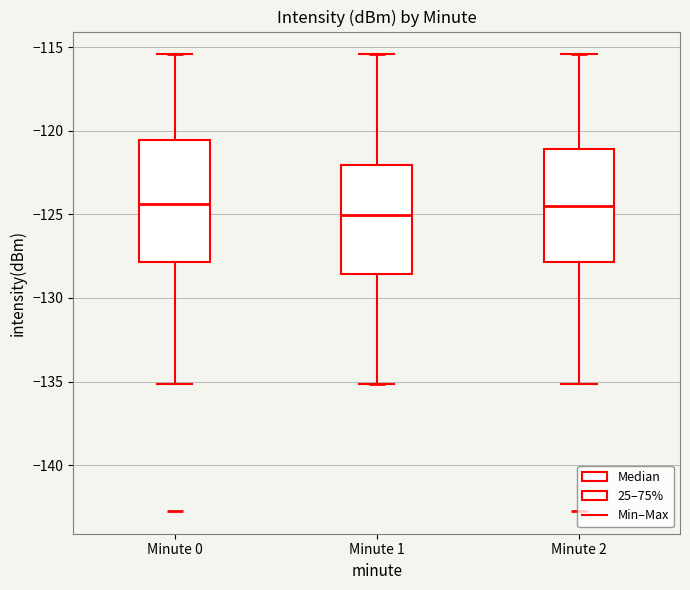

Which box has the lowest median line?

Minute 1